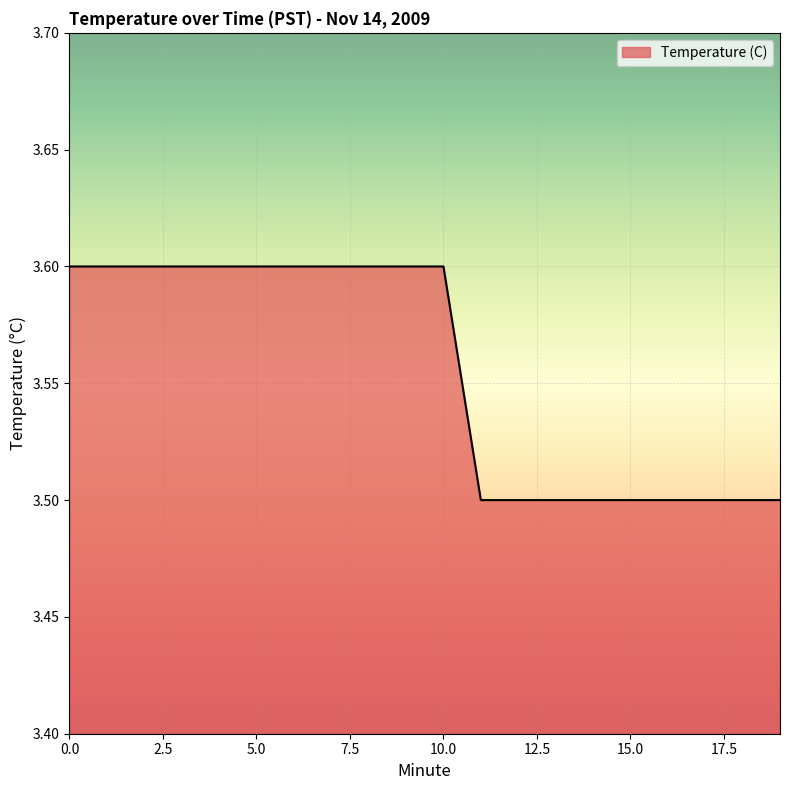

What is the minimum value shown in the chart?

3.5